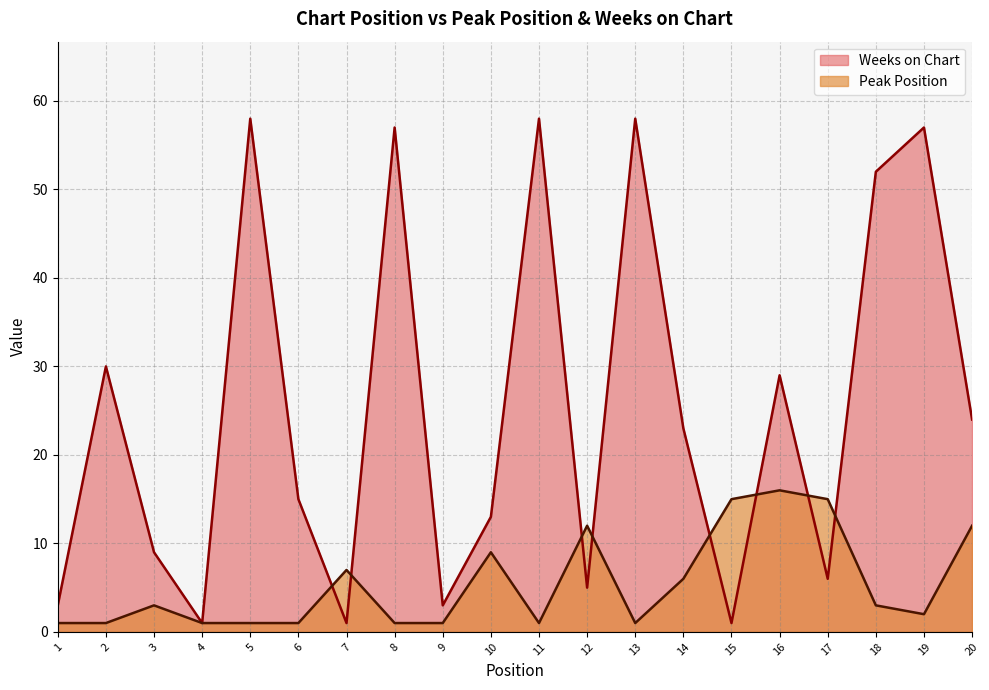

In Peak Position, how many points are lower than both neighbors (excluding endpoints)?

3